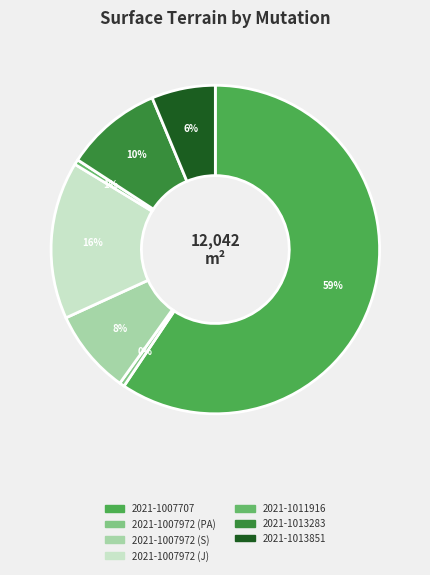

How many segments does this pie chart have?

7